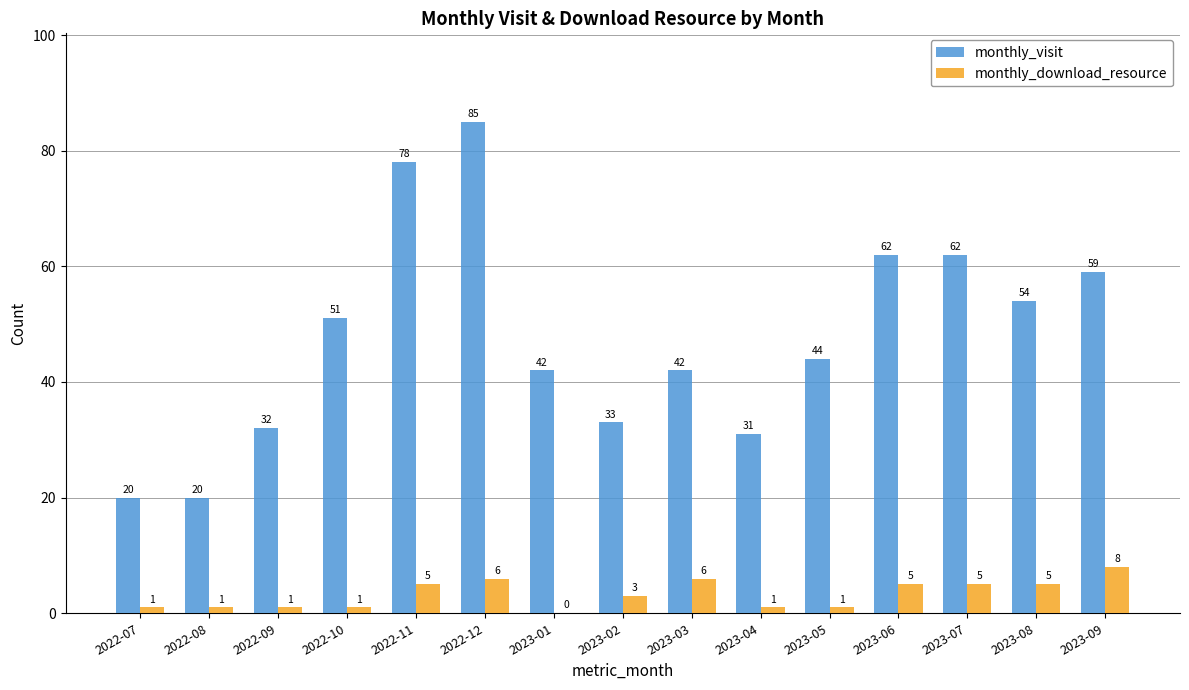

What is the spread (max minus min) of values at 2023-03?

36